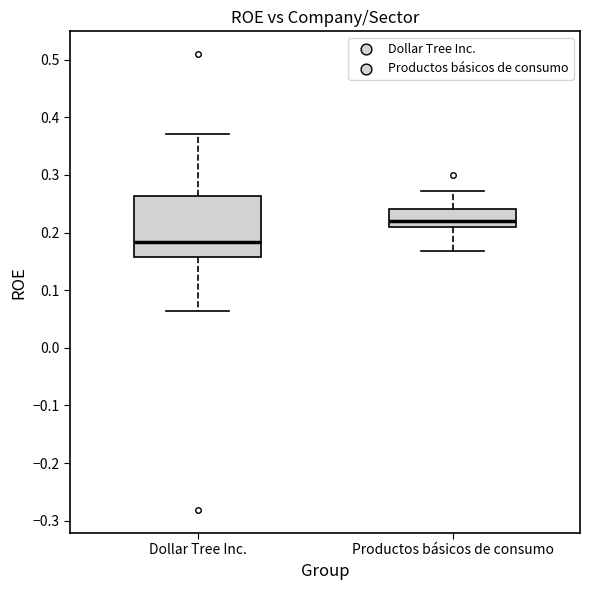

Comparing the boxes themselves (not the whiskers), which one is the tallest?

Dollar Tree Inc.